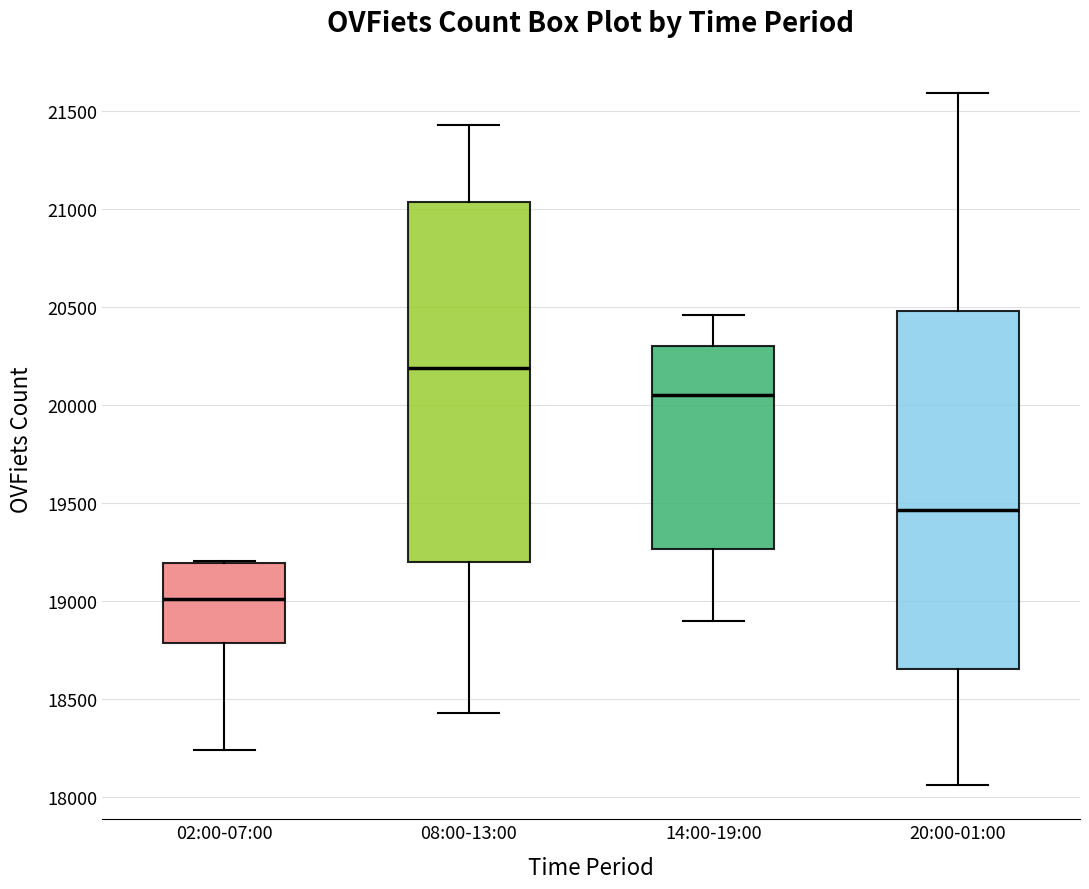

Where does the median line of the box for 08:00-13:00 sit on the y-axis? The values are not printed on the chart, so give them approximately, as read against the axis.

20200